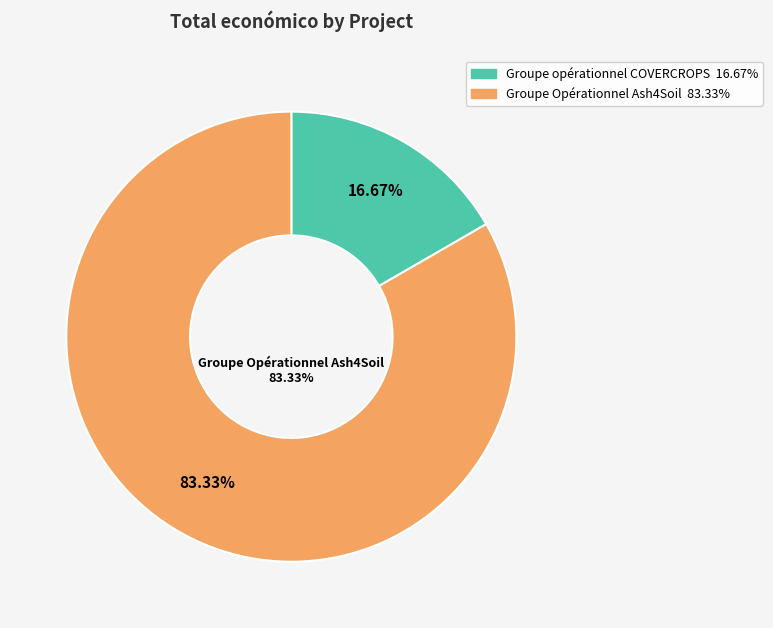

How many segments does this pie chart have?

2